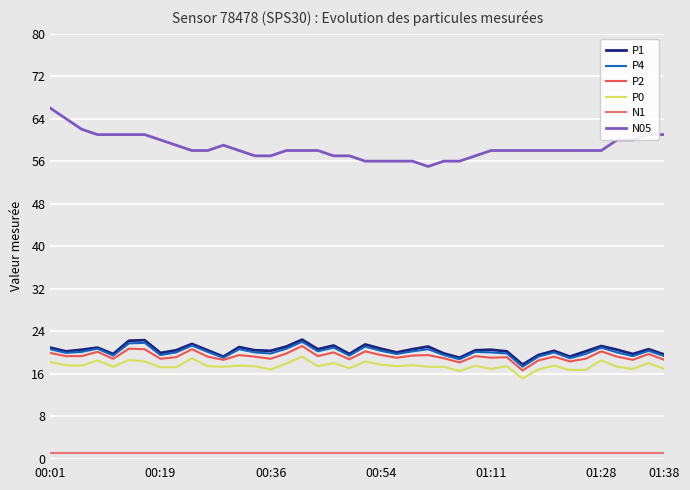

True or false: P2 and N1 intersect in this chart.

False